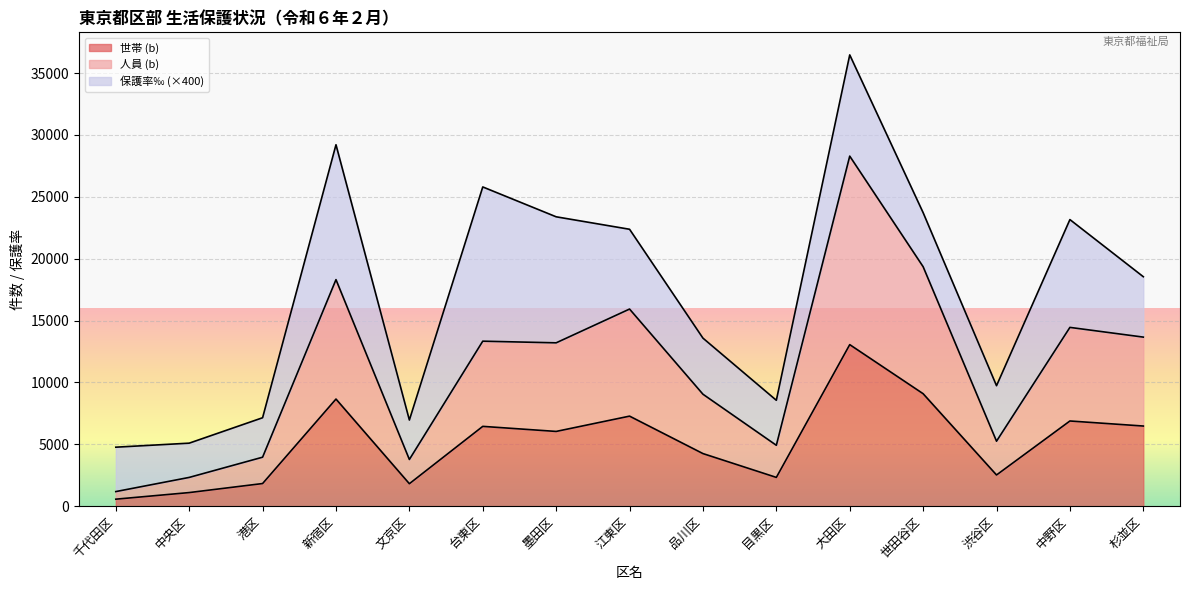

What value does the 世帯 (b) series have at 目黒区?

2325